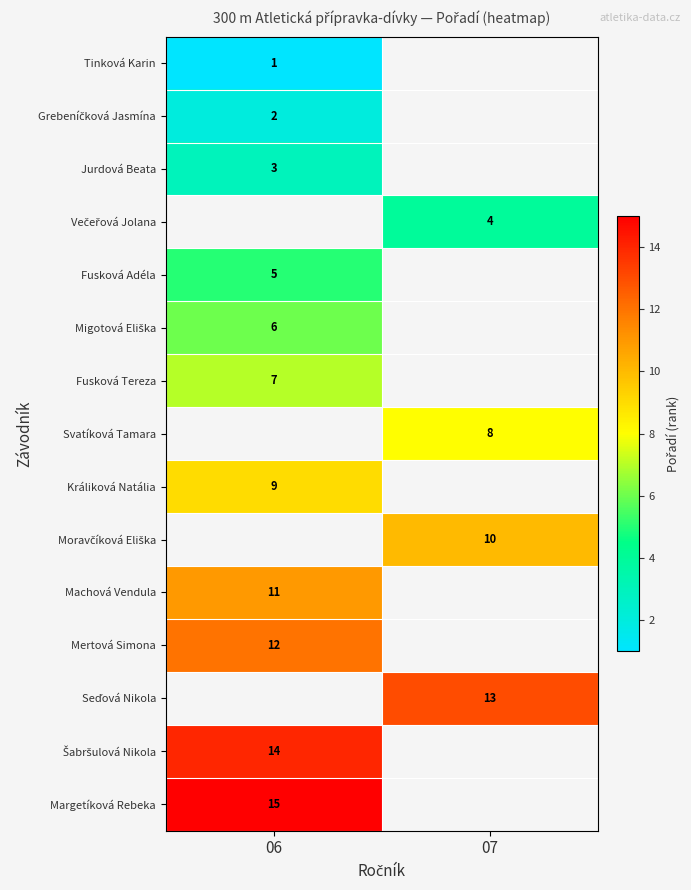

The value of Fusková Tereza at 06 is 4. True or false?

False